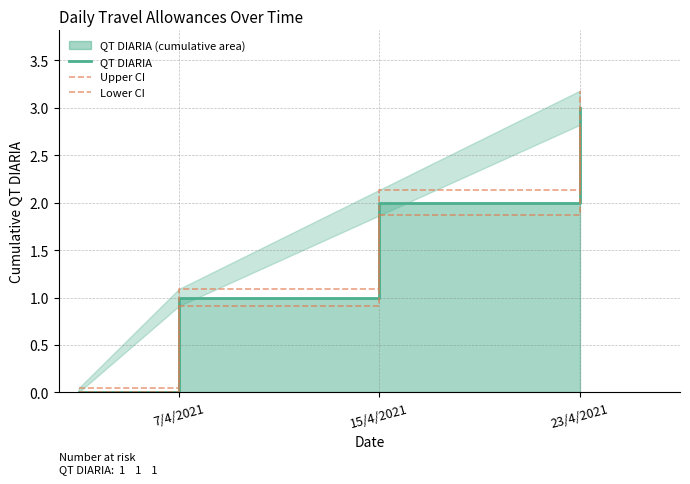

True or false: Upper CI and Lower CI cross at least once.

False